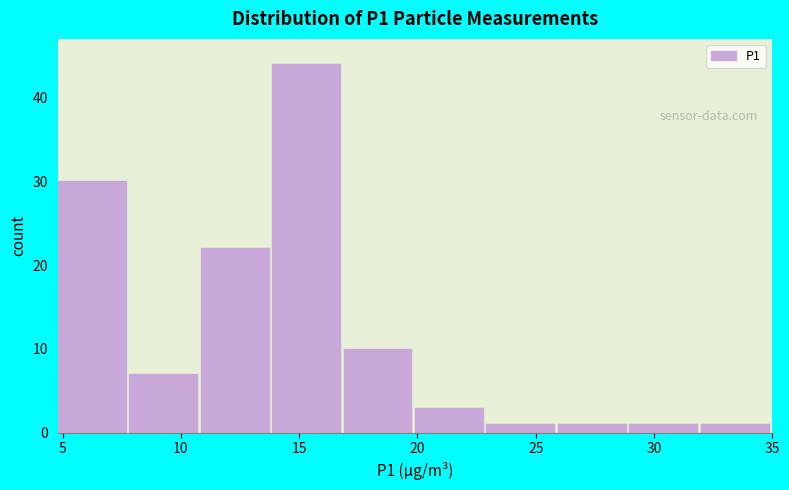

Over which range of the x-axis is the bar tallest?

14 to 17